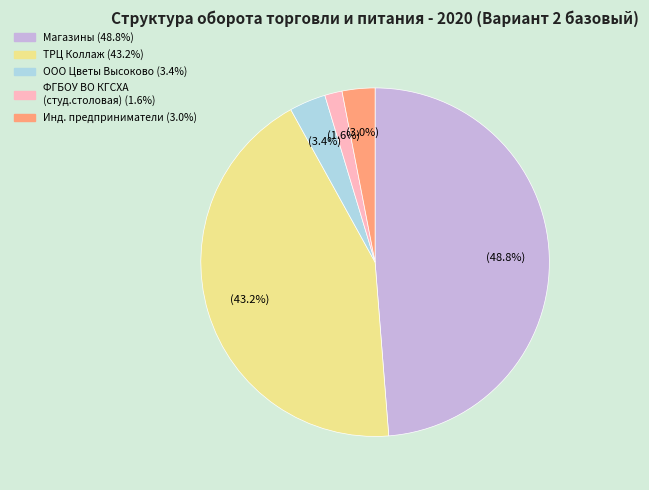

Is there a majority slice in this chart?

No